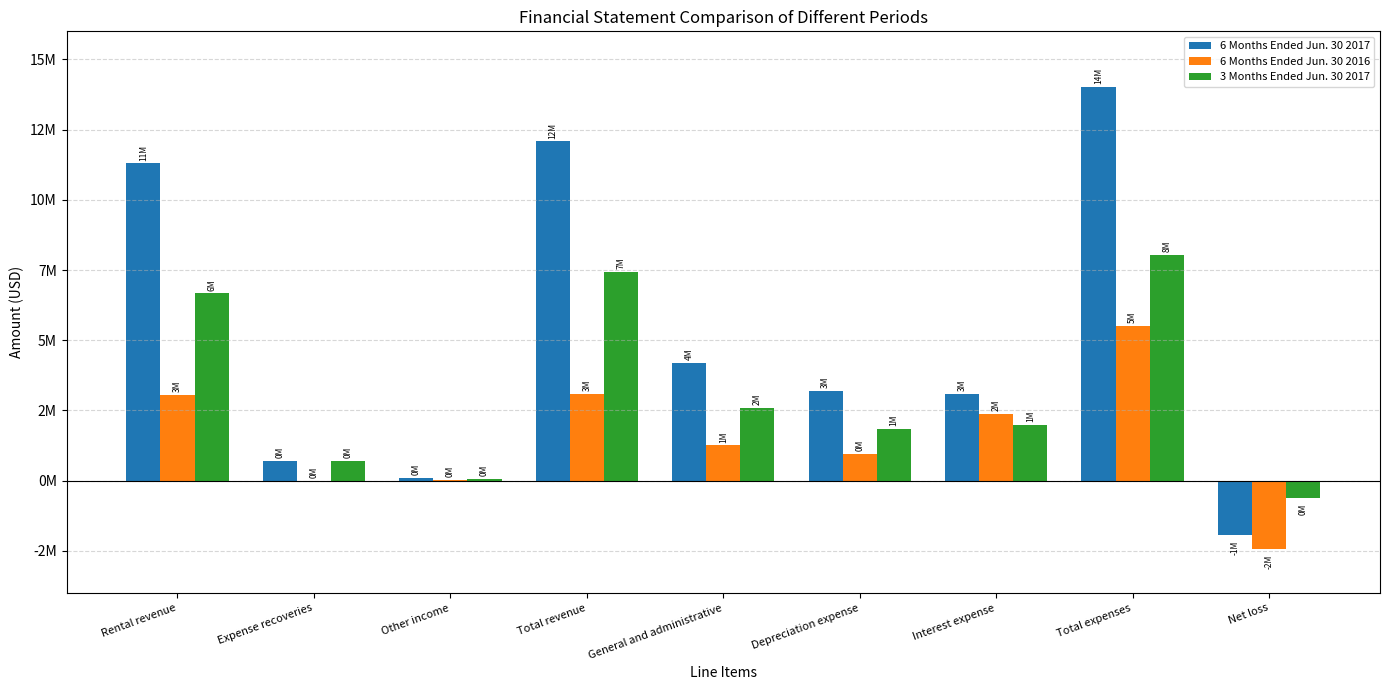

What is the label of the 7th bar from the right?

Other income